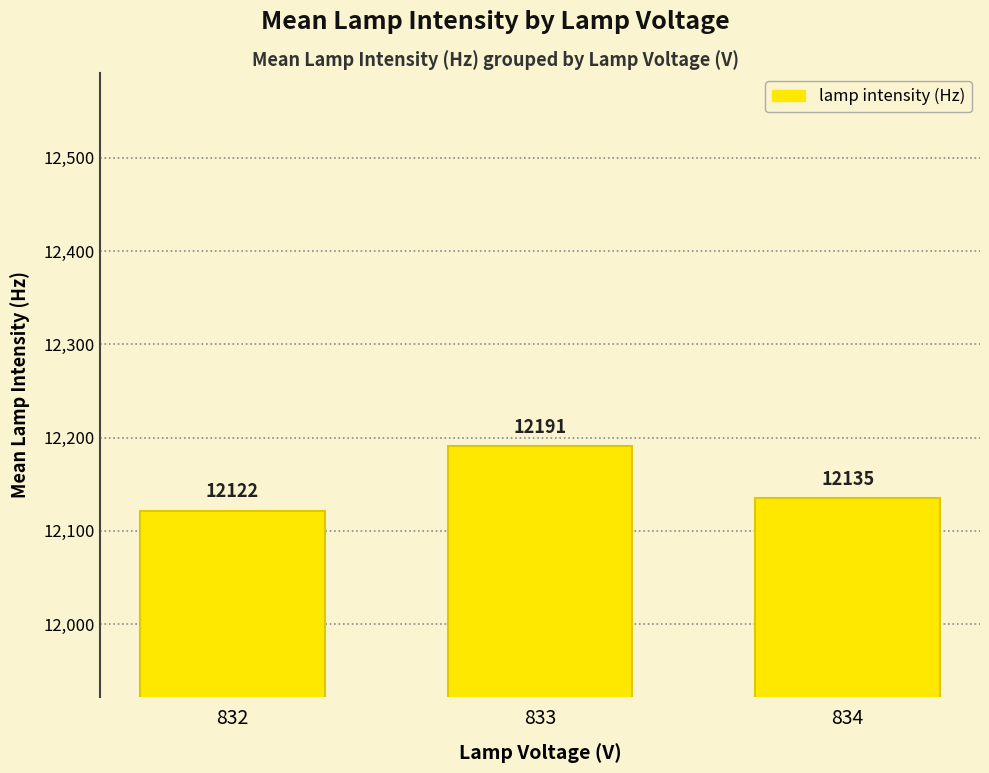

What is the value of the 2nd bar from the left?

12191.0